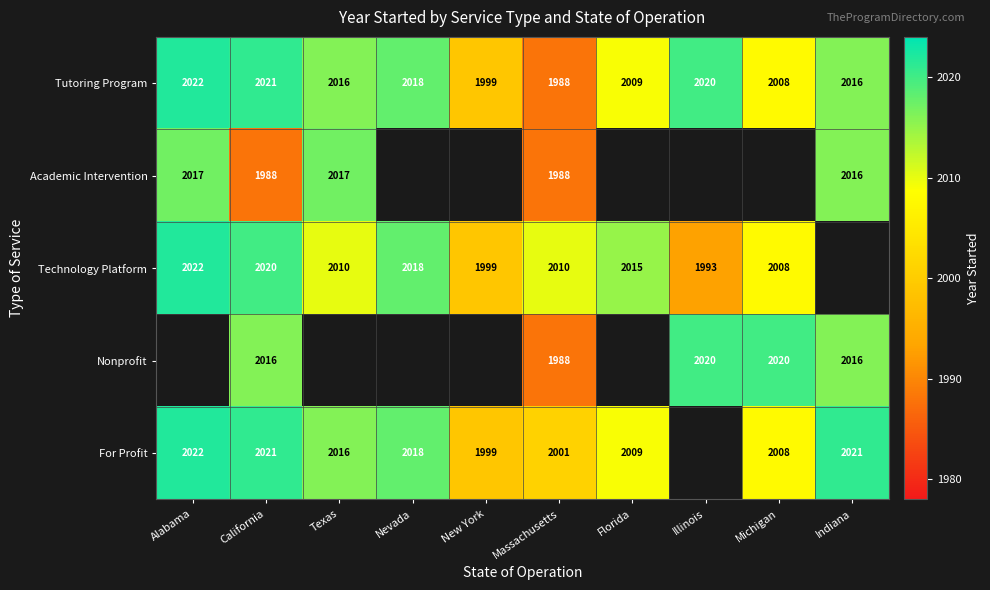

Is the value of Academic Intervention at Texas greater than the value of For Profit at Florida?

Yes